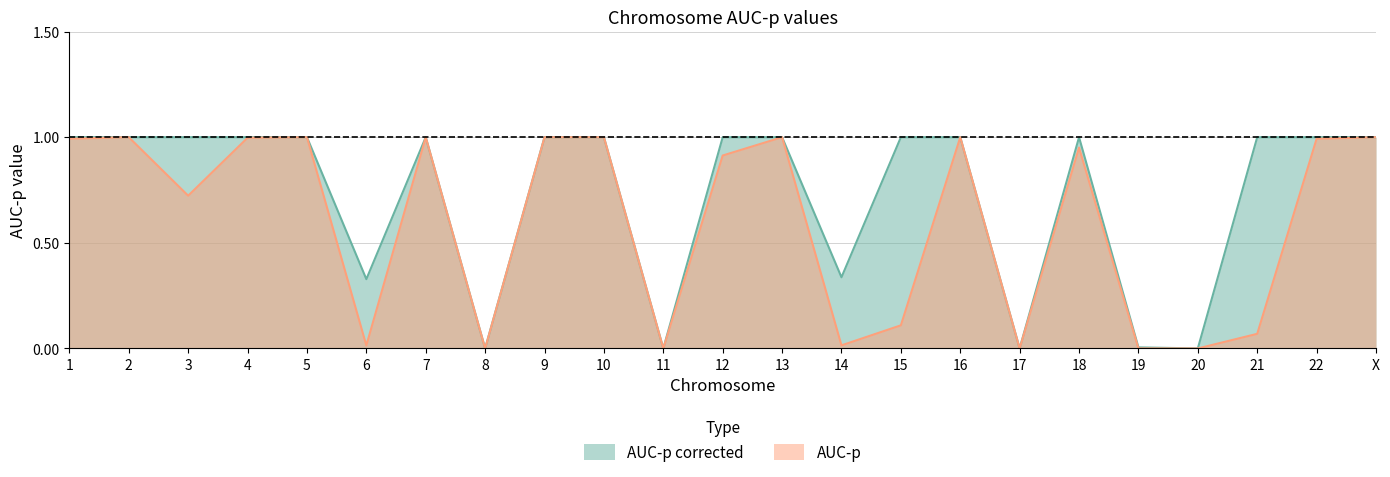

In AUC-p corrected, how many points are lower than both neighbors (excluding endpoints)?

6